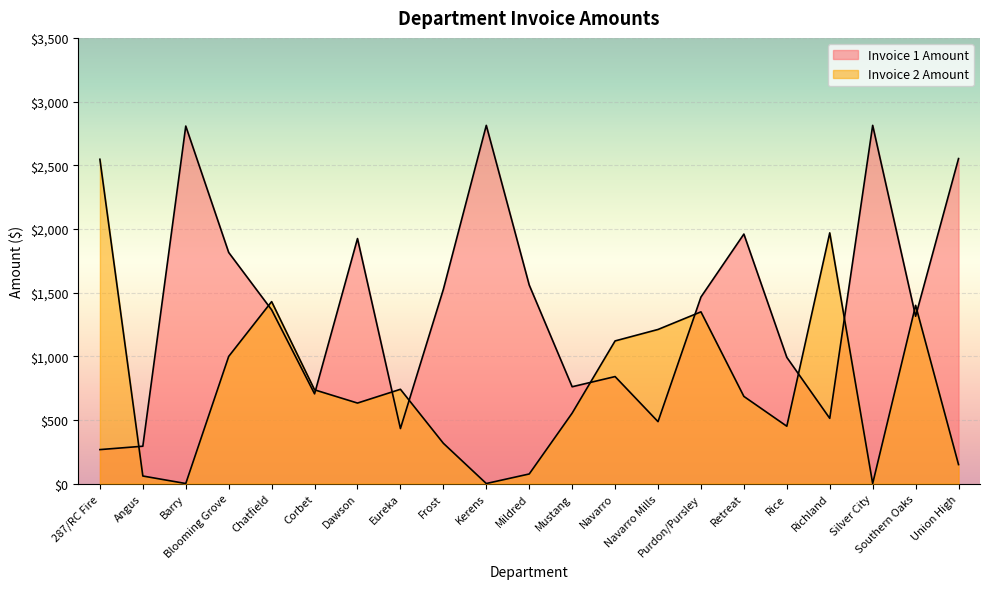

How many values in the Invoice 2 Amount series are below 684?

10